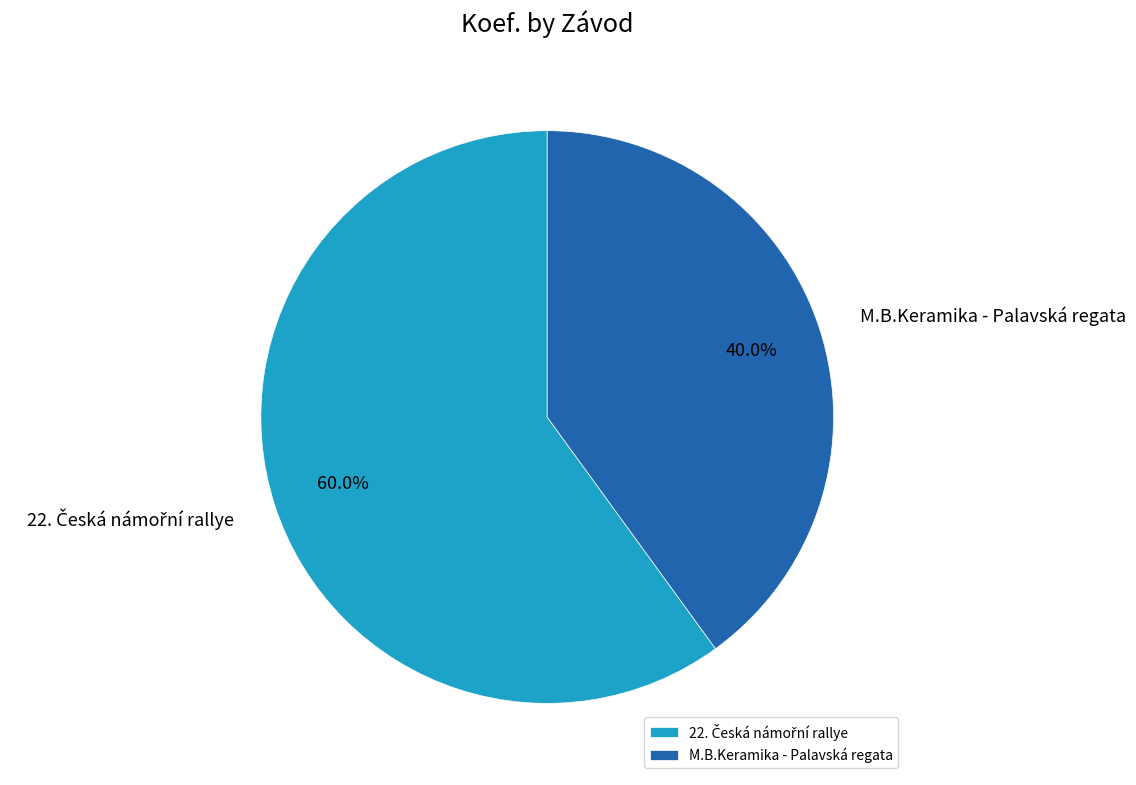

Is there a majority slice in this chart?

Yes